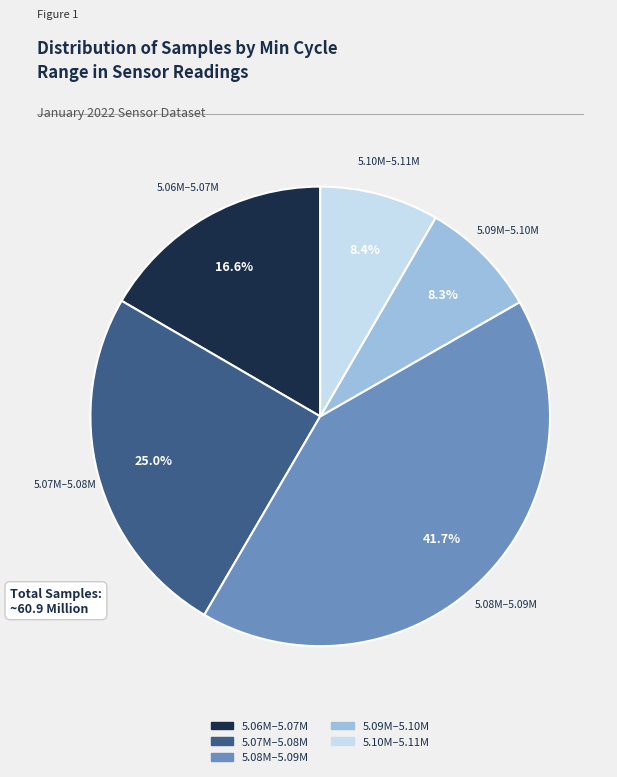

Does any single category account for the majority?

No